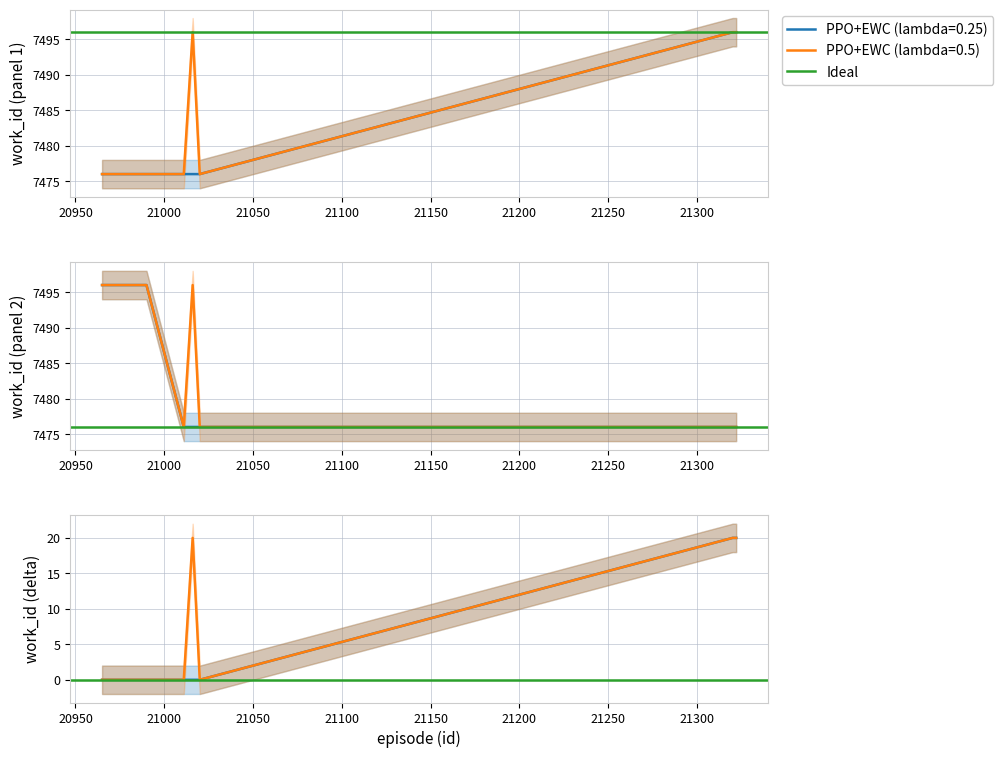

At which category does the chart reach its minimum across all series?

20965